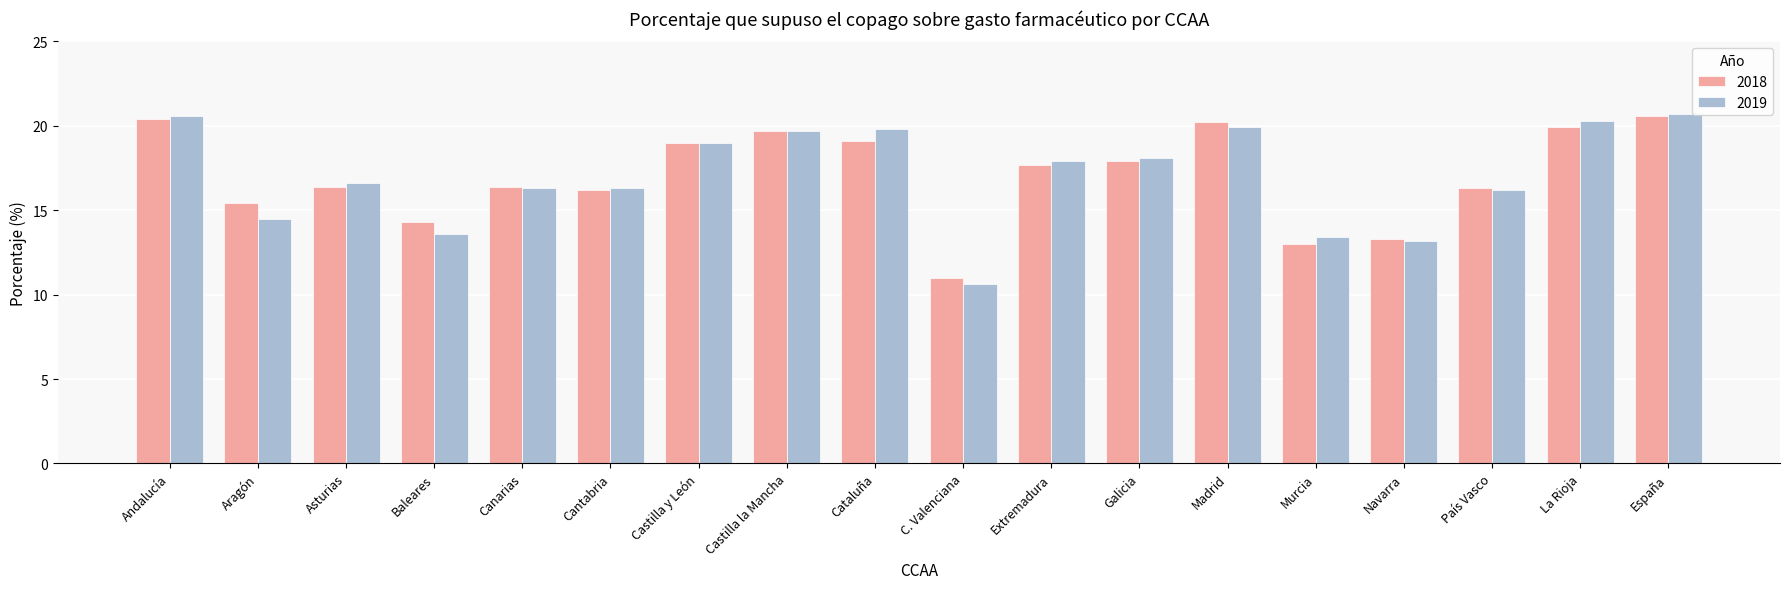

Is it true that 2019 equals 16.3 at Canarias?

True